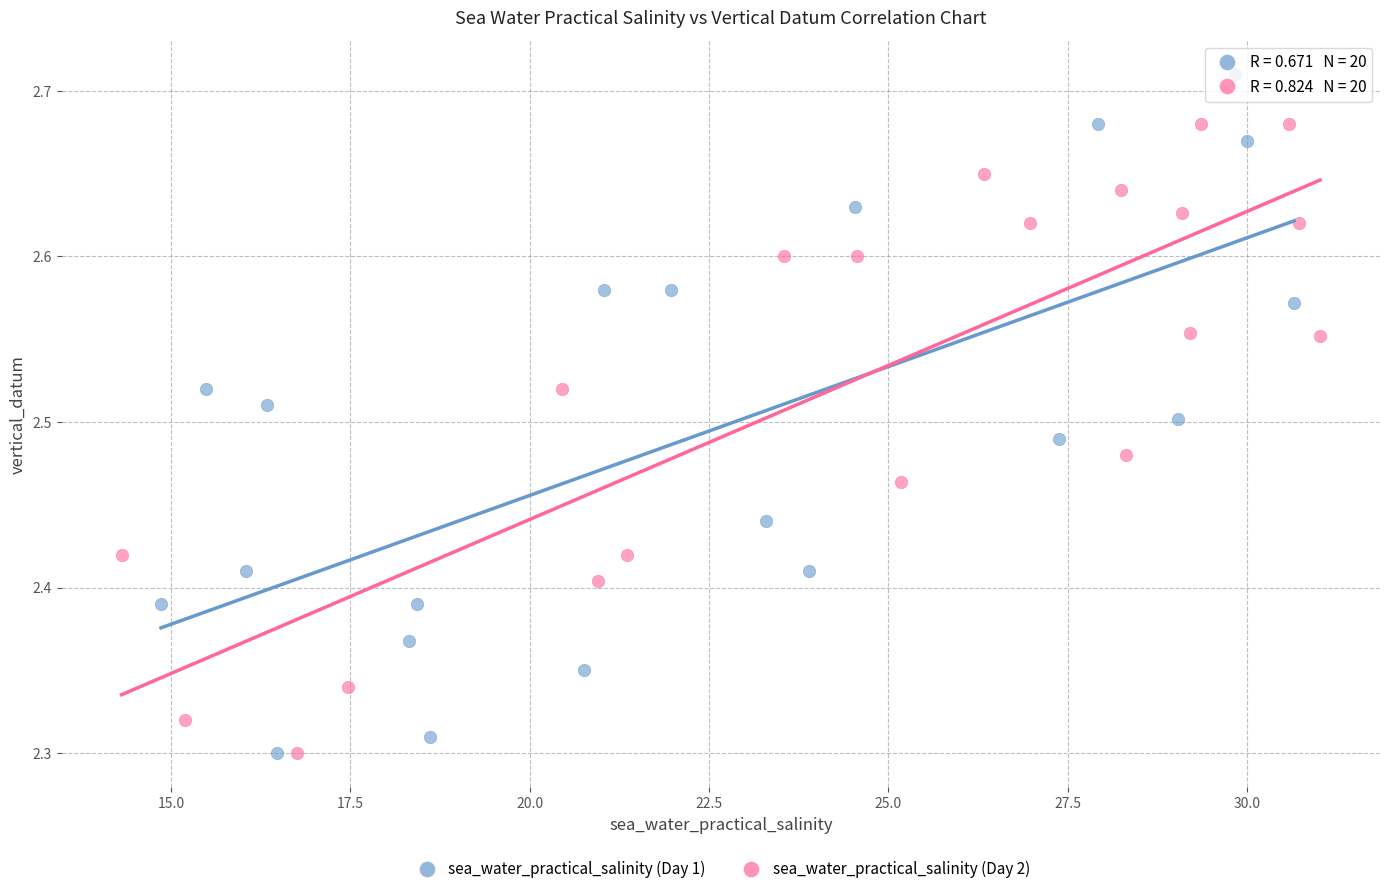

Which series has the largest Y range (max minus min)?

sea_water_practical_salinity (Day 1)